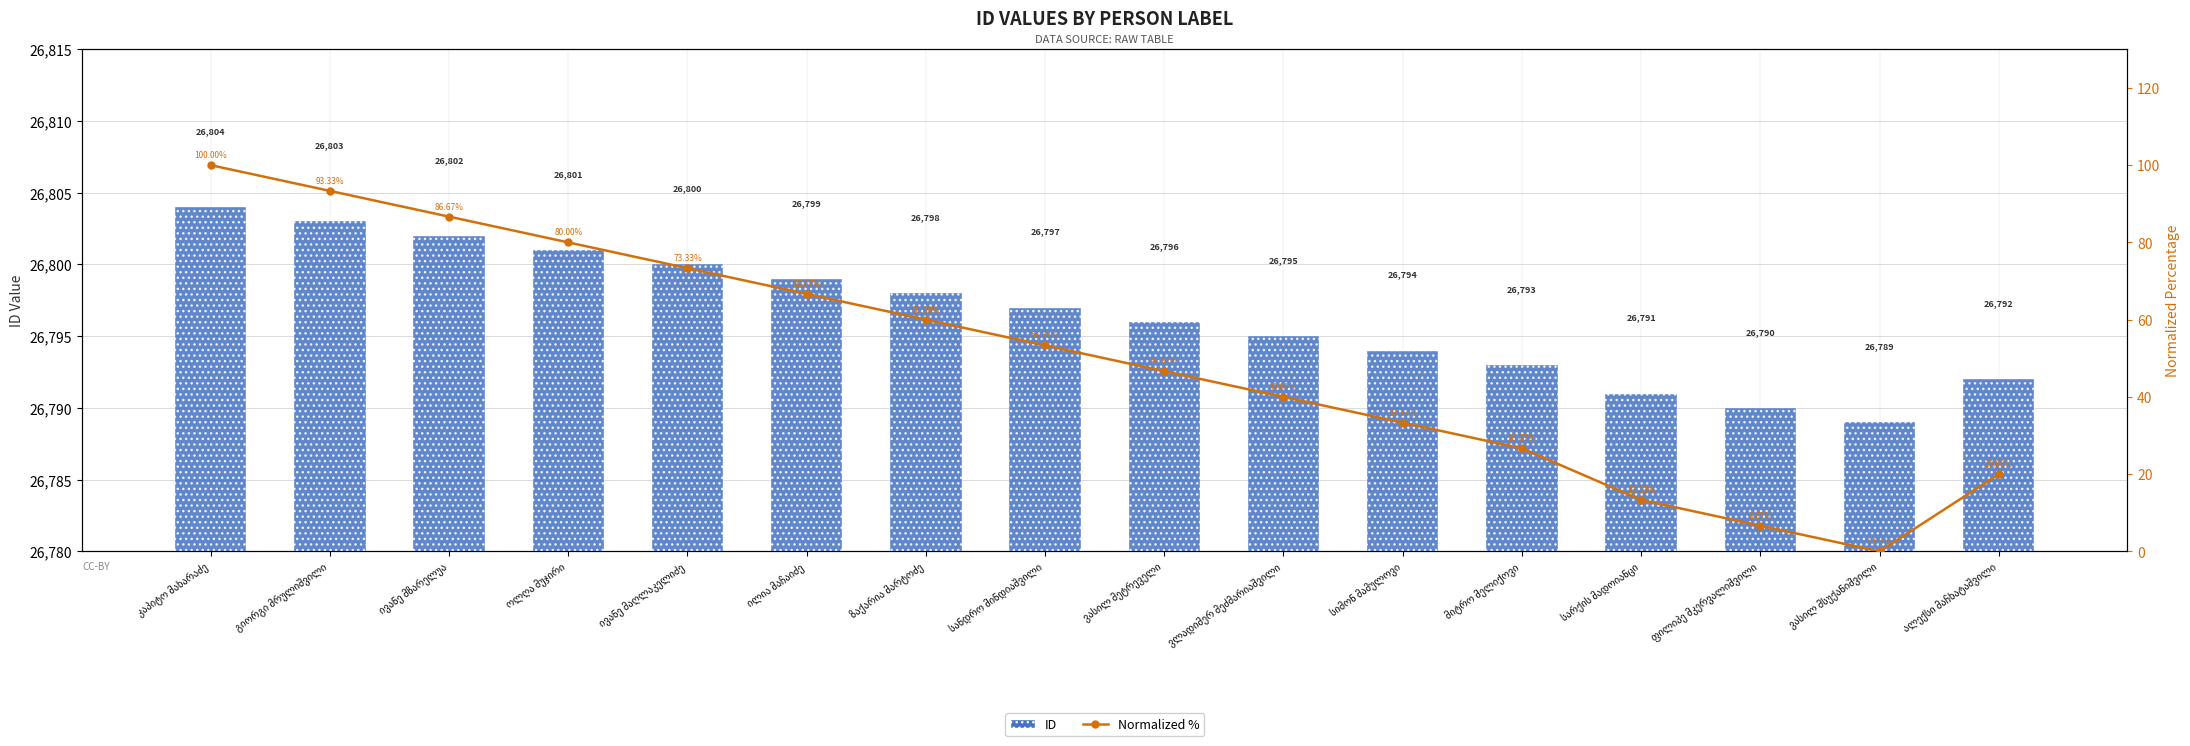

Reading left to right, what are all the values shown in this chart?

ID: კაპიტო მახარაძე=26804.0	გიორგი მრულიშვილი=26803.0	ივანე მზარელუა=26802.0	ოლღა მუჯირი=26801.0	ივანე მაღლაკელიძე=26800.0	ილია მაჩაიძე=26799.0	ზაქარია მარტოძე=26798.0	სანდრო მინდიაშვილი=26797.0	ვასილ მეტრეველი=26796.0	ვლადიმერ მეძმარიაშვილი=26795.0	სიმონ მამულოვი=26794.0	მიტრო მელიქოვი=26793.0	სარქის მადოიანცი=26791.0	ფილიპე მკერვალიშვილი=26790.0	ვასილ მსუქანიშვილი=26789.0	ალექსი მაჩხატაშვილი=26792.0
Normalized %: კაპიტო მახარაძე=100.0	გიორგი მრულიშვილი=93.3	ივანე მზარელუა=86.7	ოლღა მუჯირი=80.0	ივანე მაღლაკელიძე=73.3	ილია მაჩაიძე=66.7	ზაქარია მარტოძე=60.0	სანდრო მინდიაშვილი=53.3	ვასილ მეტრეველი=46.7	ვლადიმერ მეძმარიაშვილი=40.0	სიმონ მამულოვი=33.3	მიტრო მელიქოვი=26.7	სარქის მადოიანცი=13.3	ფილიპე მკერვალიშვილი=6.7	ვასილ მსუქანიშვილი=0.0	ალექსი მაჩხატაშვილი=20.0